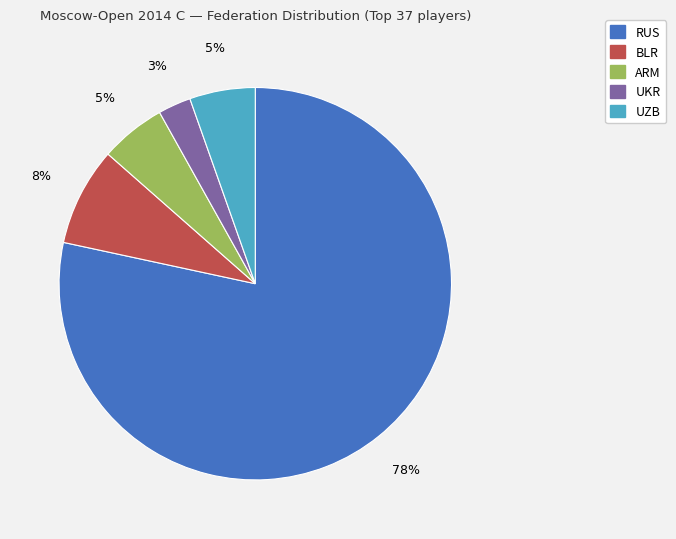

To the nearest percent, what is the difference between the largest and smallest slice percentages?

76%